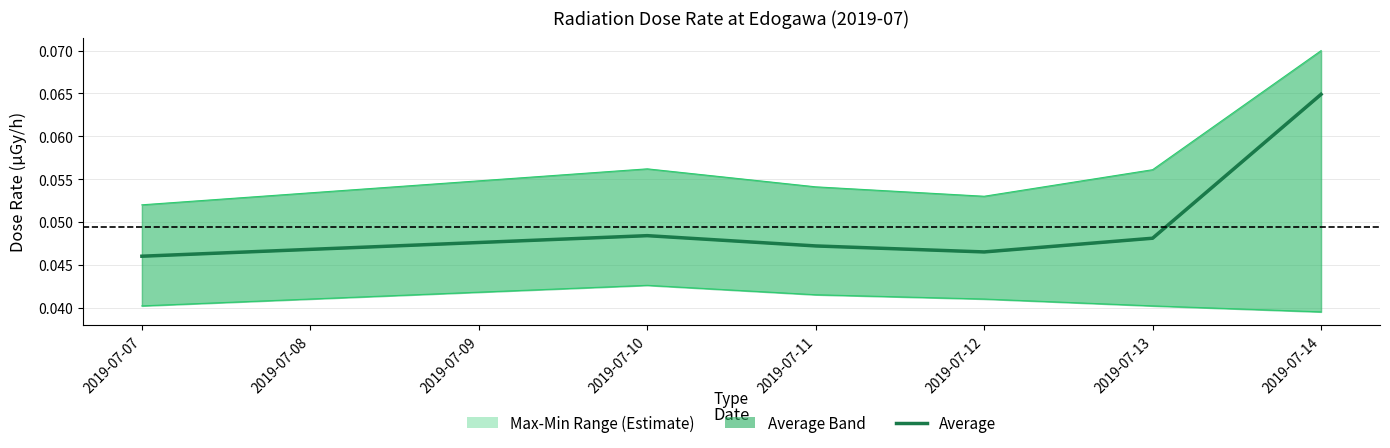

Is the value of min at 2019-07-10 greater than the value of max at 2019-07-11?

No